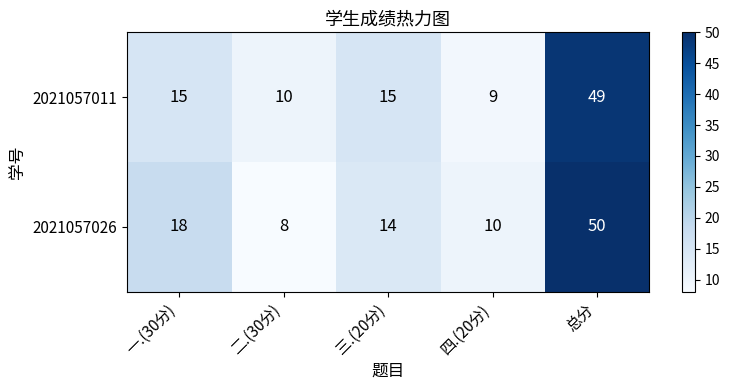

How many distinct data groups are displayed?

2